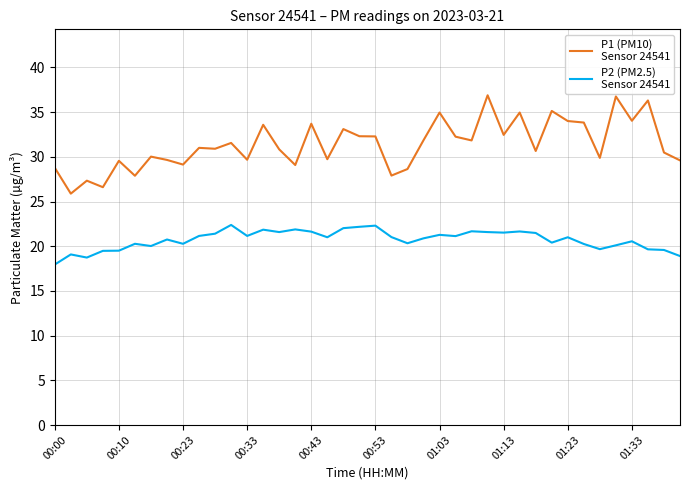

What is the maximum value shown in the chart?

36.9